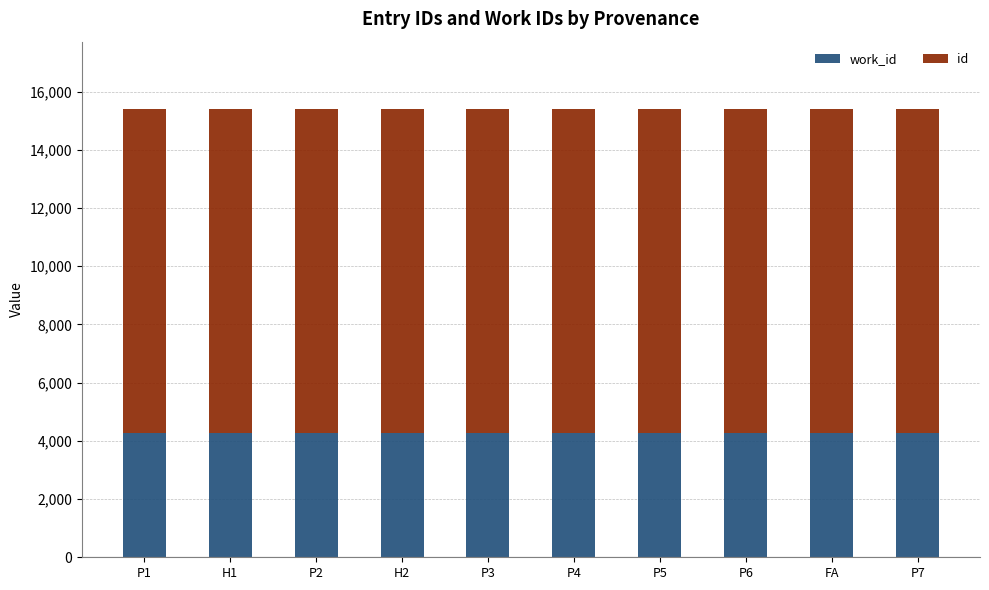

What are all the series names shown in the legend?

work_id, id